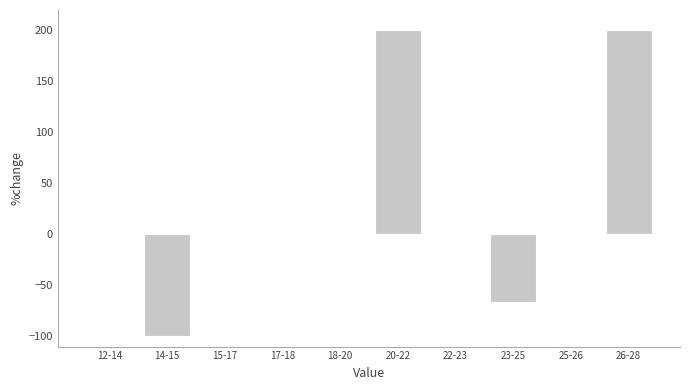

Reading right to left, extract all data points from this chart.

26-28=200.0	25-26=0.0	23-25=-66.7	22-23=0.0	20-22=200.0	18-20=0.0	17-18=0.0	15-17=0.0	14-15=-100.0	12-14=0.0